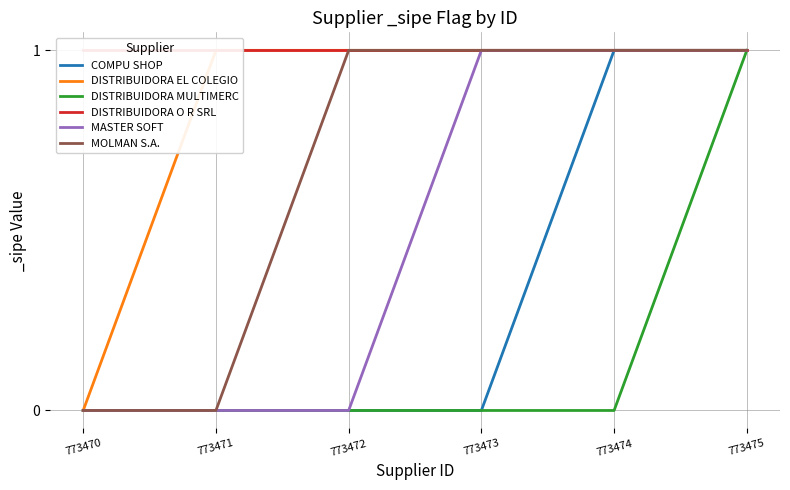

True or false: COMPU SHOP and DISTRIBUIDORA EL COLEGIO cross at least once.

False